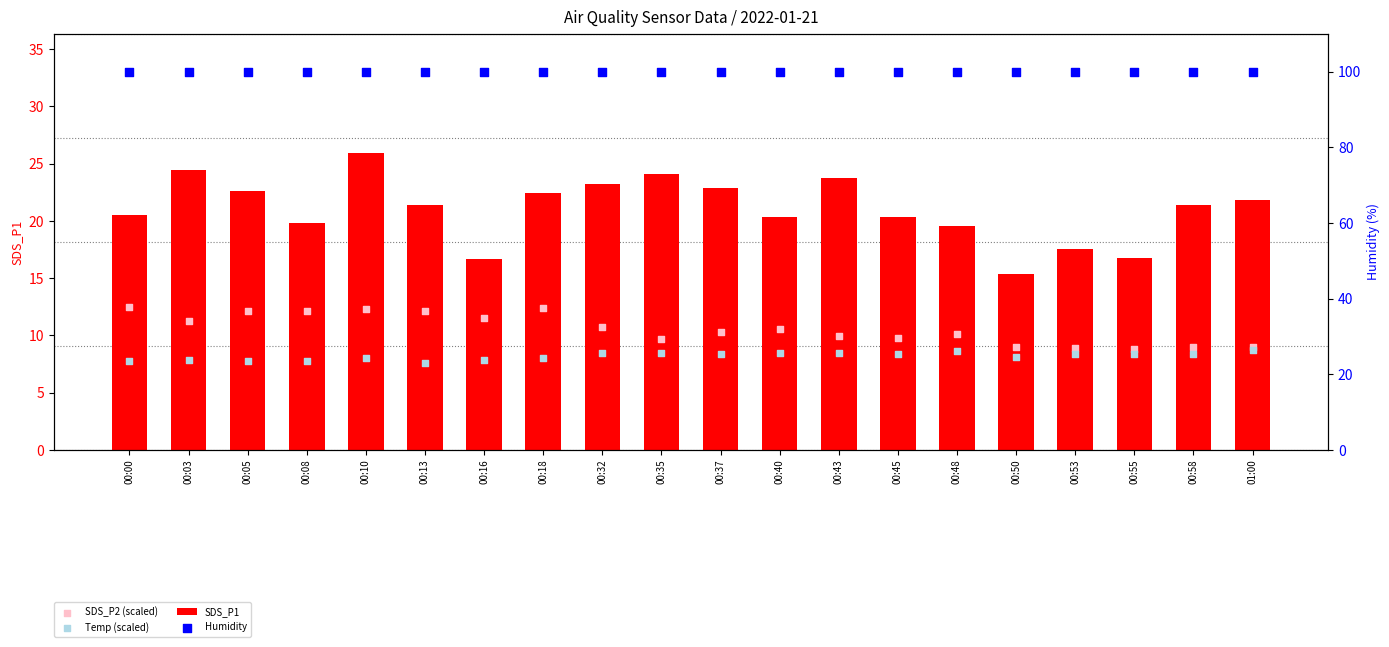

Which series has the largest total across all categories?

Humidity